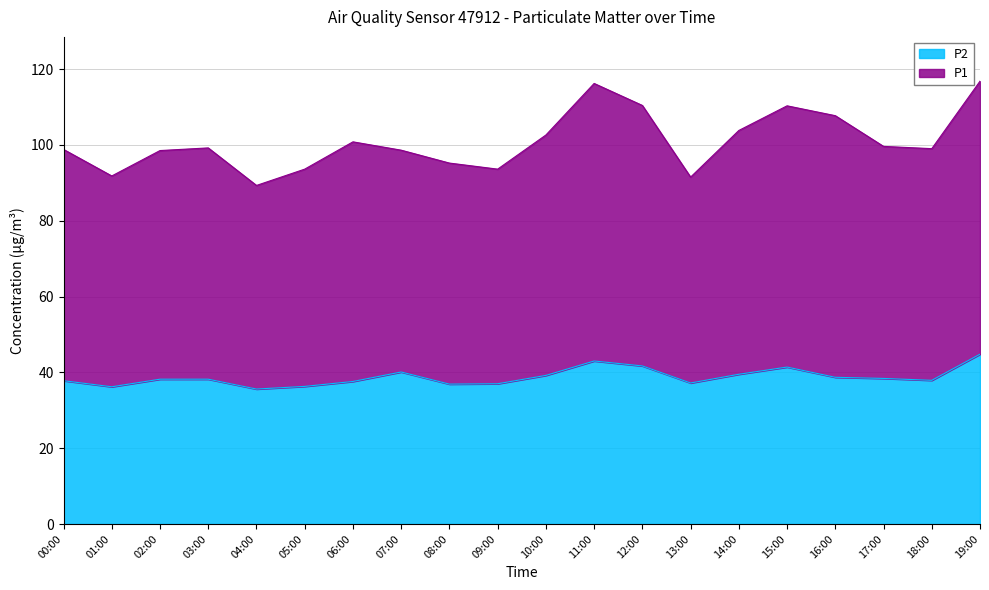

What is the label of the 14th point from the left?

13:00